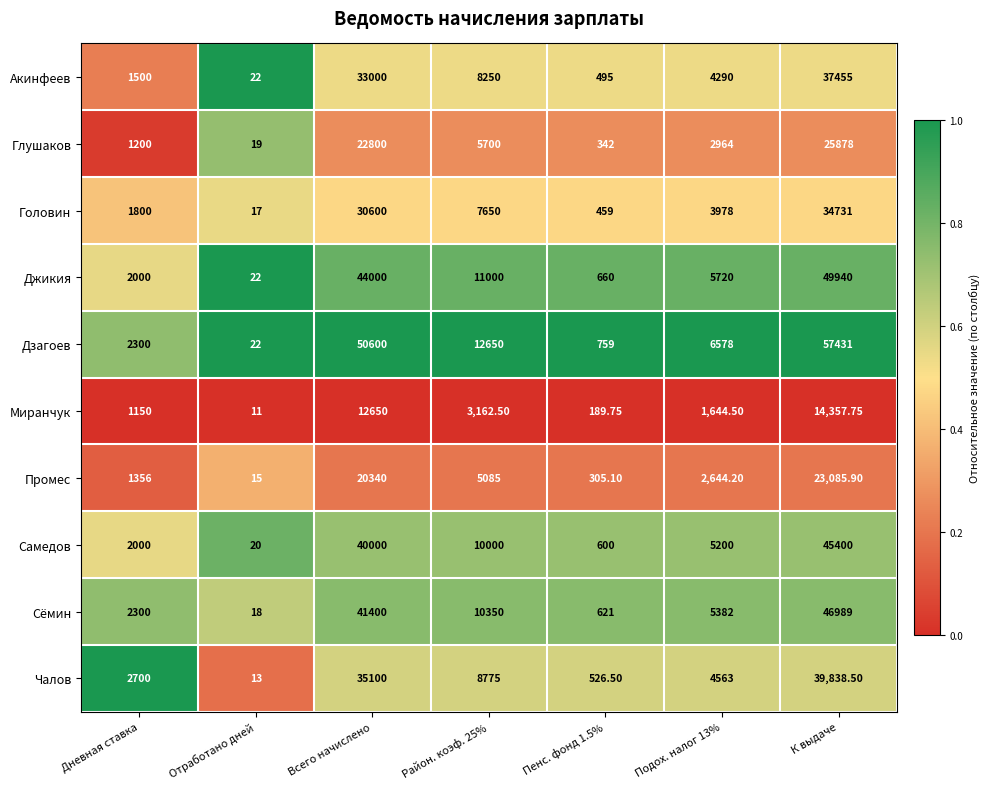

Which series changed the most between Всего начислено and Подох. налог 13%?

Дзагоев